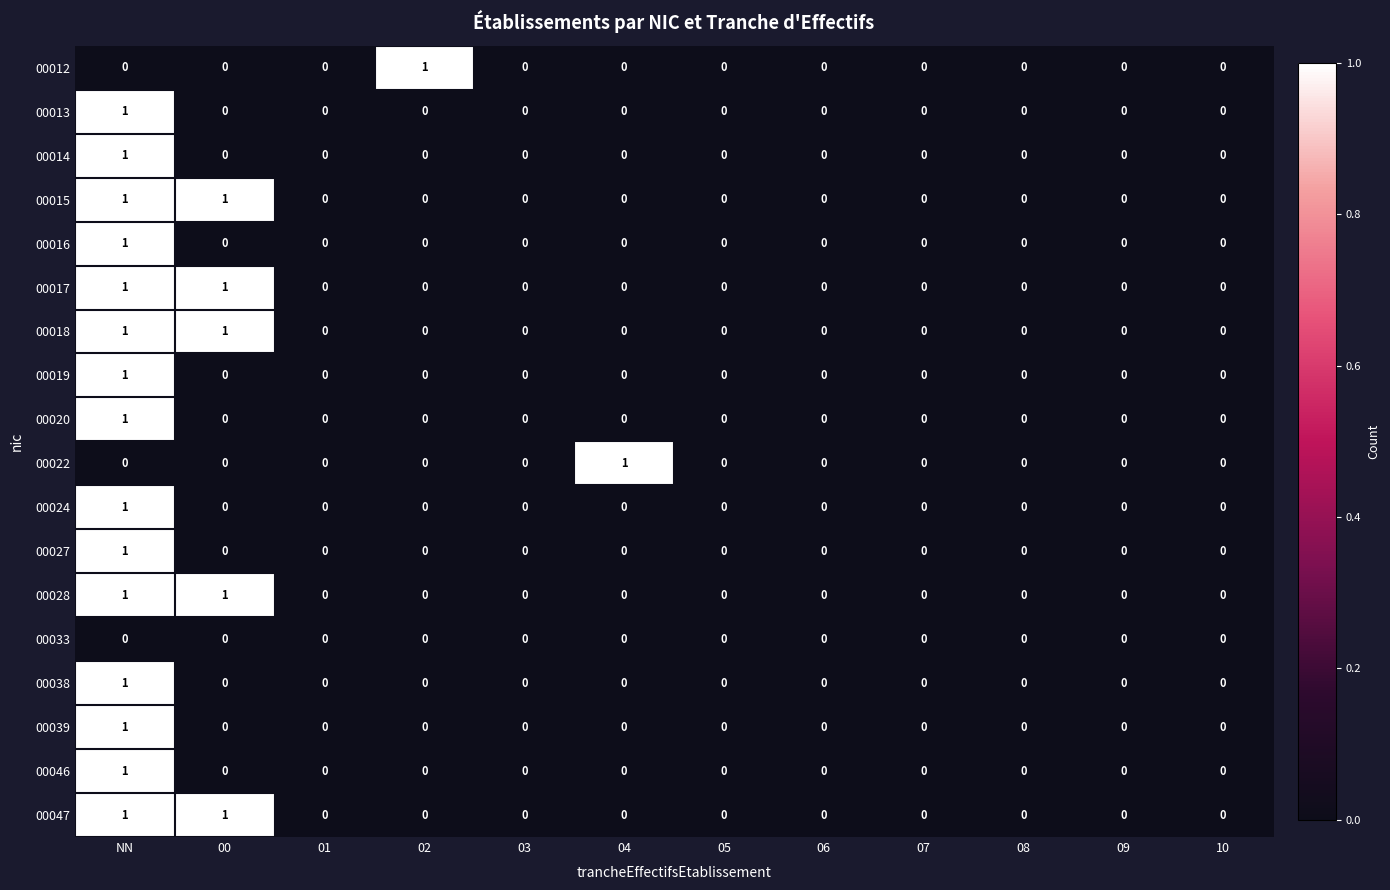

Which category has the highest value in the 00022 series?

04